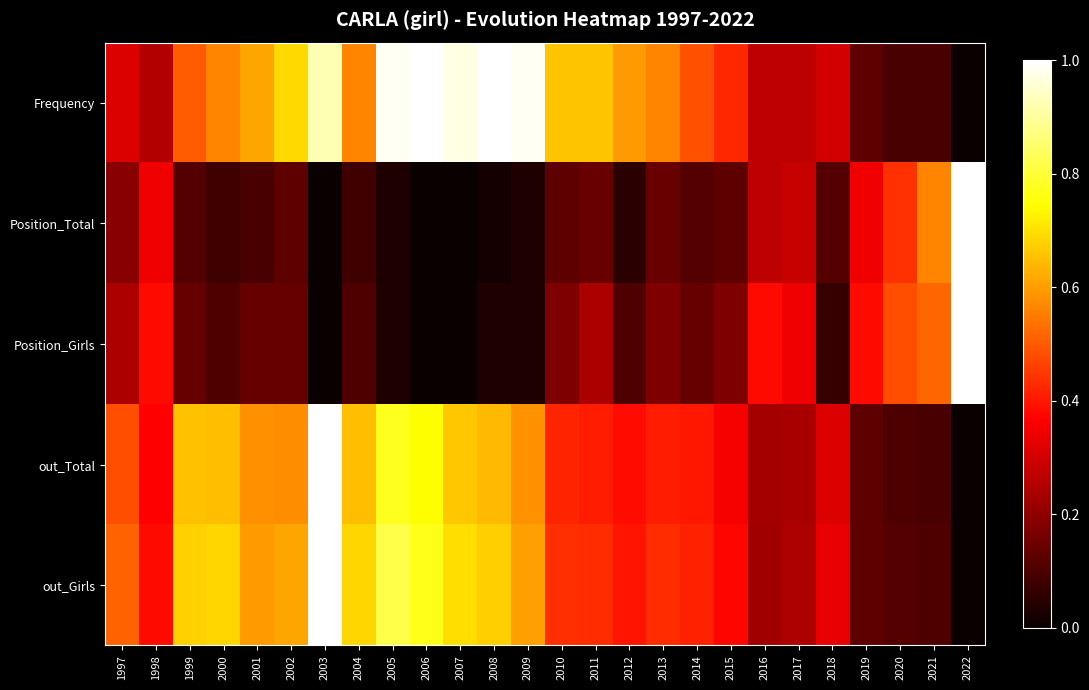

List the series in order of their peak value, lowest first.

Frequency, Position_Total, Position_Girls, out_Total, out_Girls